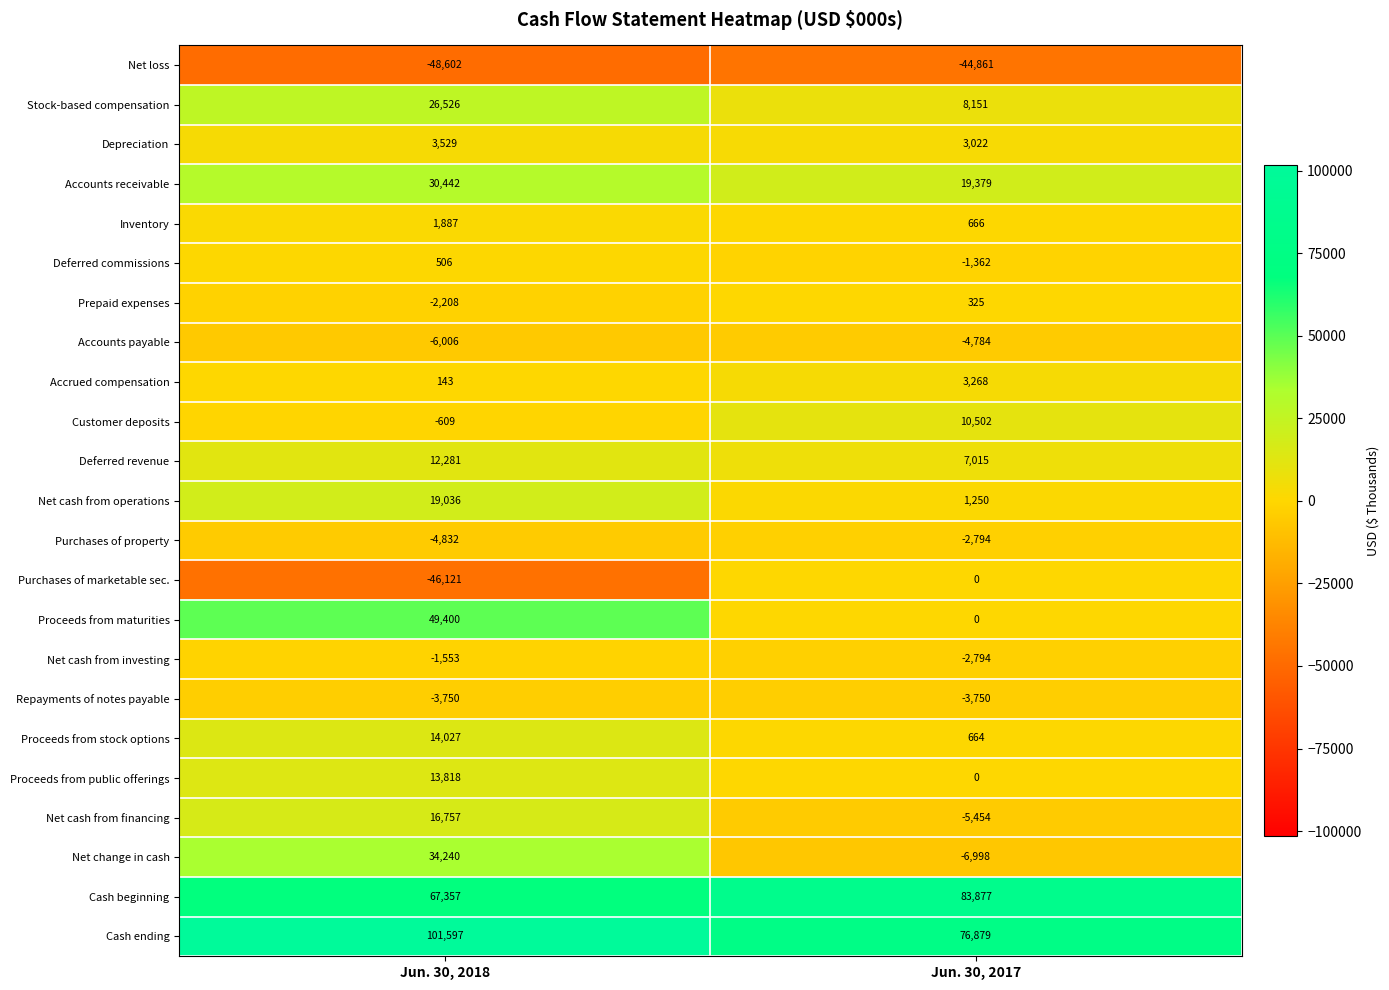

The Cash ending series shows 76879 at Jun. 30, 2017. True or false?

True